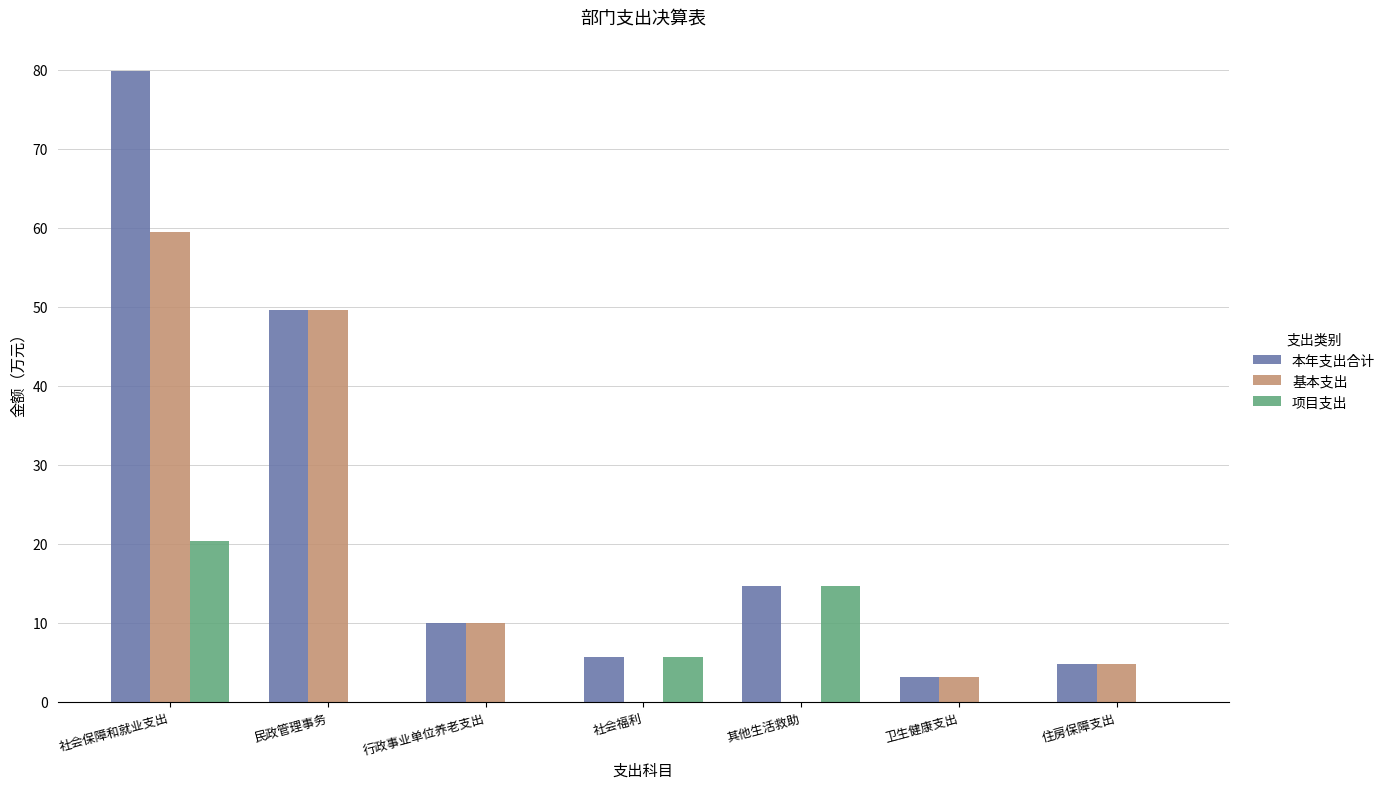

Reading left to right, list all the values displayed in this chart.

本年支出合计: 社会保障和就业支出=79.8	民政管理事务=49.6	行政事业单位养老支出=10.0	社会福利=5.7	其他生活救助=14.6	卫生健康支出=3.2	住房保障支出=4.8
基本支出: 社会保障和就业支出=59.5	民政管理事务=49.6	行政事业单位养老支出=10.0	社会福利=0.0	其他生活救助=0.0	卫生健康支出=3.2	住房保障支出=4.8
项目支出: 社会保障和就业支出=20.3	民政管理事务=0.0	行政事业单位养老支出=0.0	社会福利=5.7	其他生活救助=14.6	卫生健康支出=0.0	住房保障支出=0.0